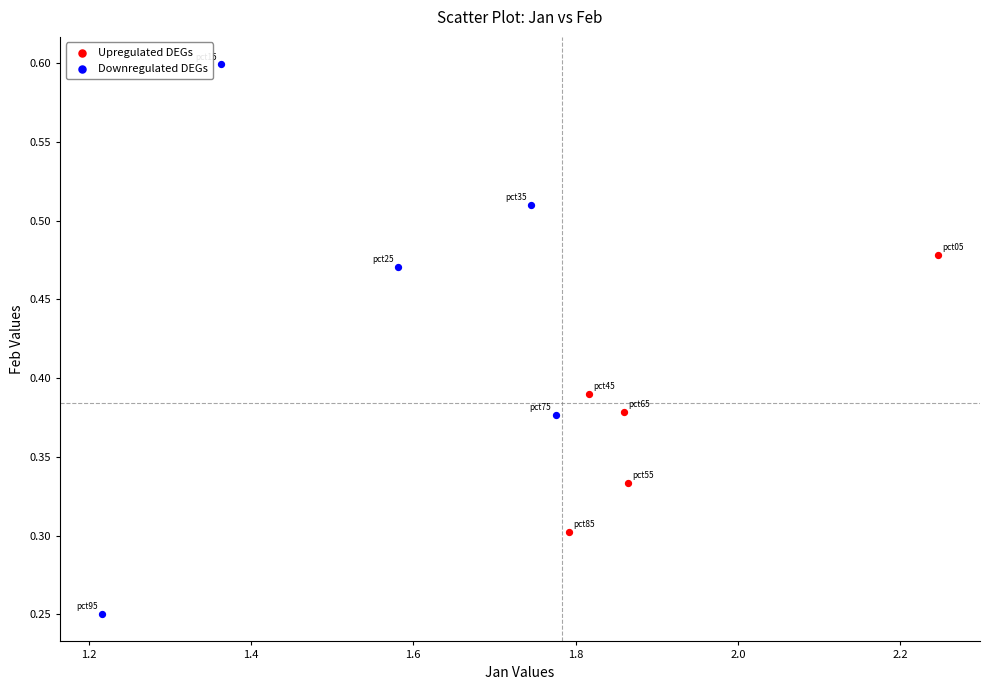

What are all the series names shown in the legend?

Upregulated DEGs, Downregulated DEGs